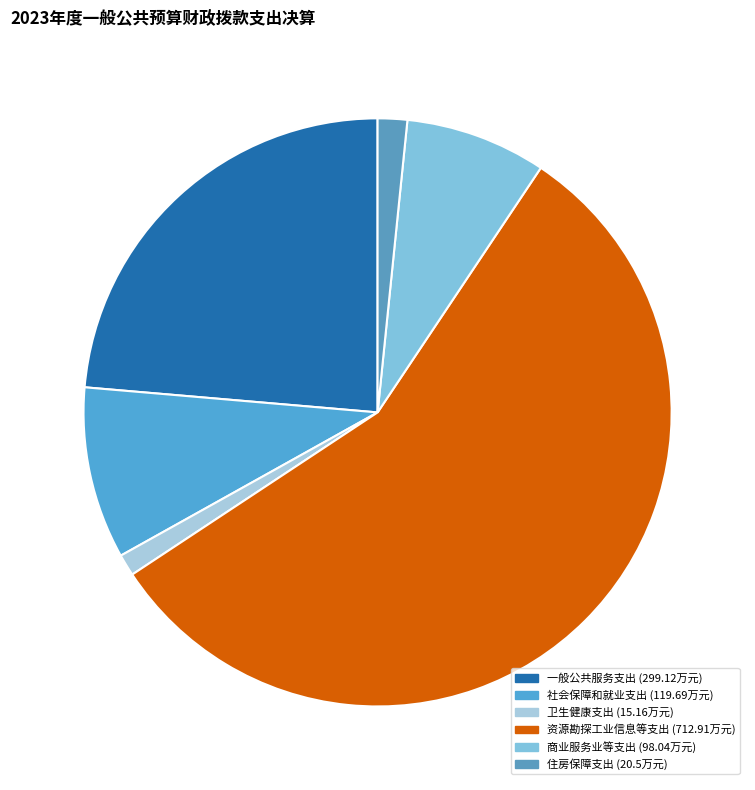

To the nearest percent, what percentage of the pie is 住房保障支出?

2%